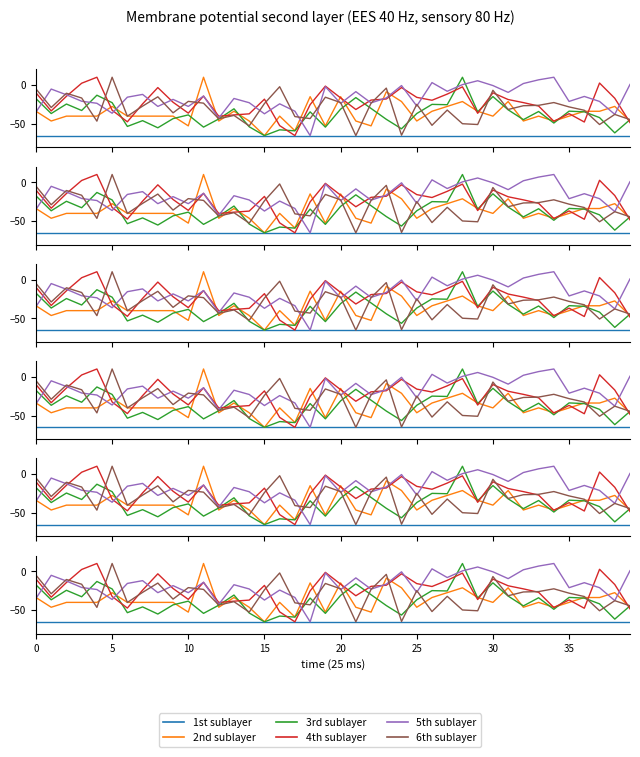

Rank the series by their maximum value, from lowest to highest.

1st sublayer, 2nd sublayer, 3rd sublayer, 4th sublayer, 5th sublayer, 6th sublayer